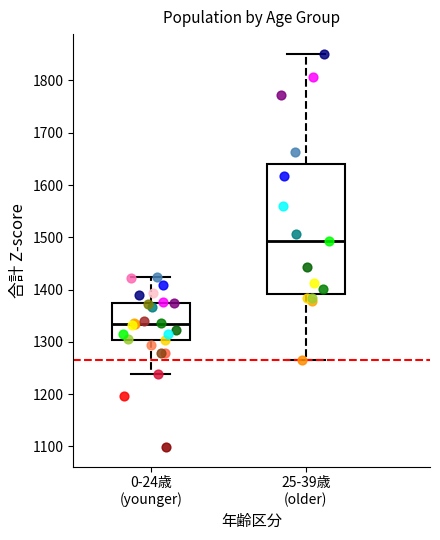

Reading left to right, transcribe this box plot: for each box, give where its median line is, the range the box spans, and where its two whiskers end, as read against the y-axis. The values are not printed on the chart, so give them approximately, as read against the axis.

0-24歳 (younger): median 1330, box 1300 to 1370, whiskers 1240 to 1430
25-39歳 (older): median 1490, box 1390 to 1640, whiskers 1270 to 1850